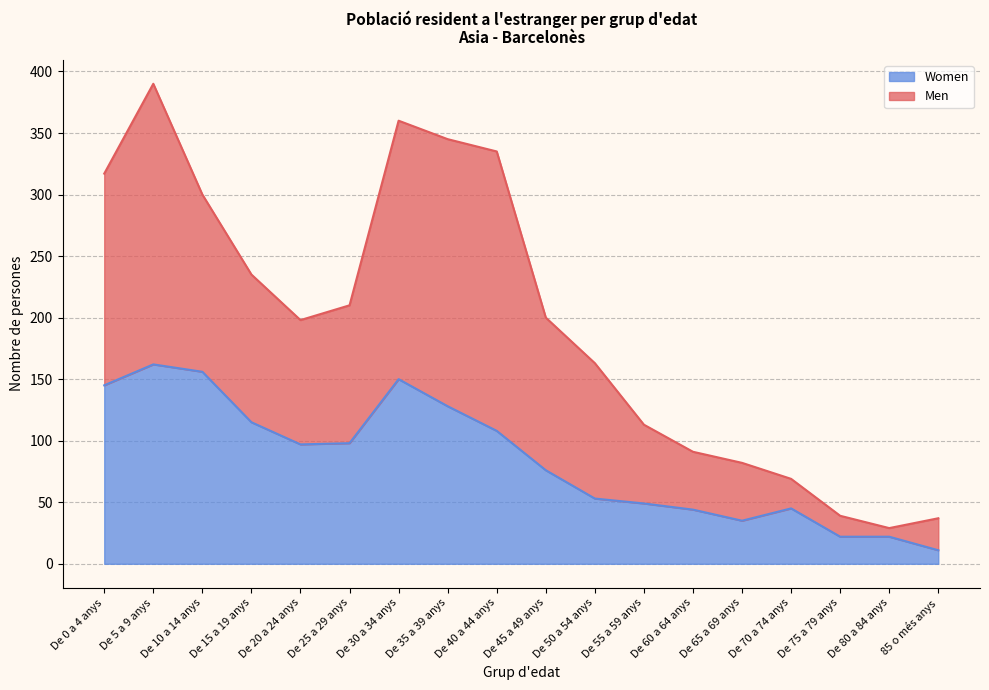

Between De 20 a 24 anys and De 30 a 34 anys, which series saw the biggest shift?

Men